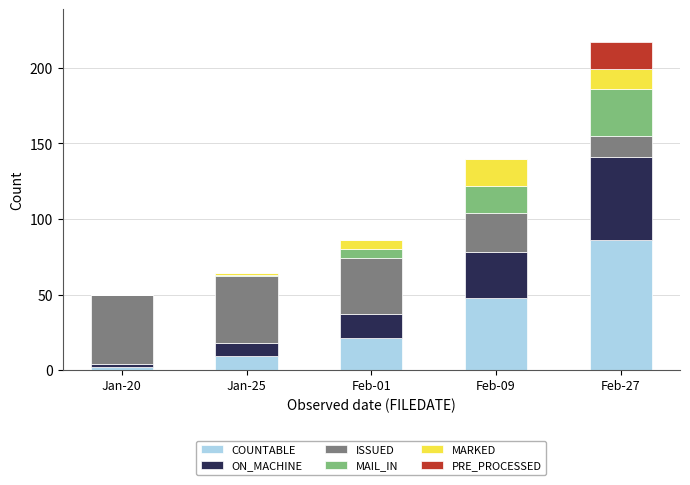

What is the maximum value for COUNTABLE?

86